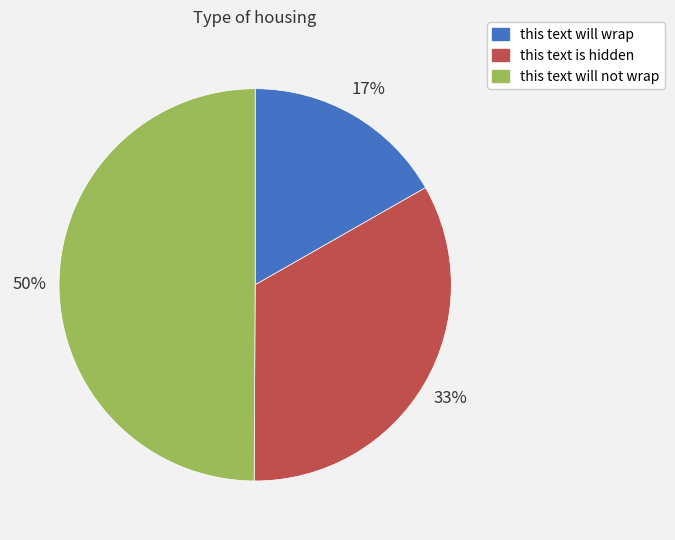

What is the smallest slice in the pie chart?

this text will wrap